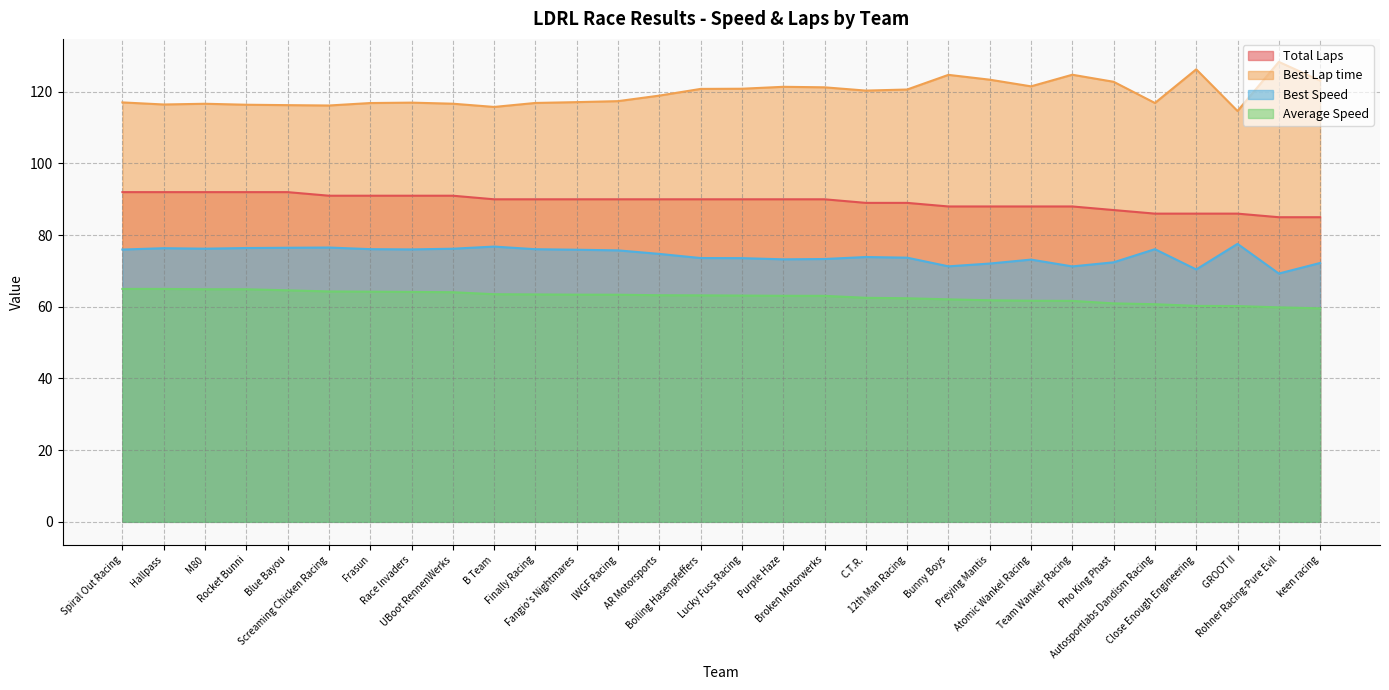

True or false: Best Lap time and Best Speed cross at least once.

False